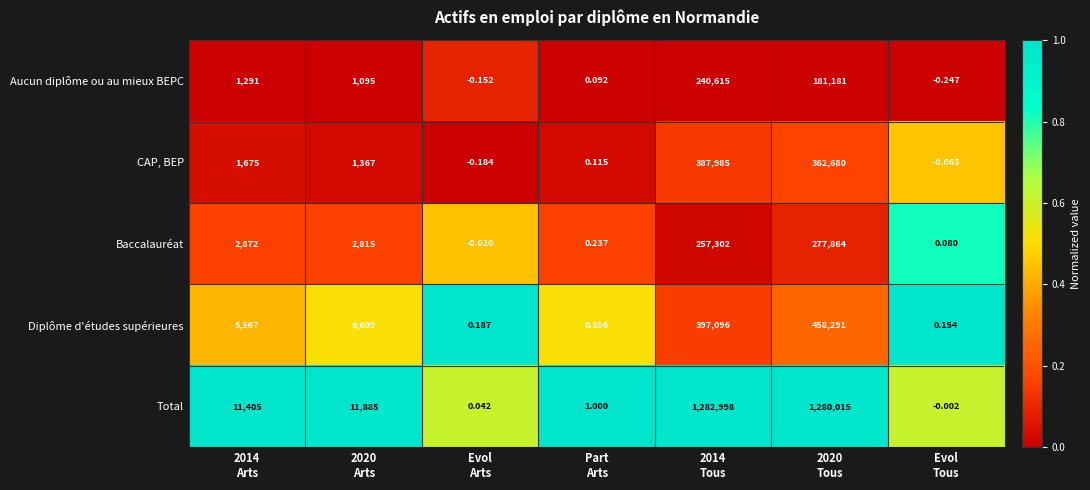

List the series in order of their peak value, highest first.

Total, Diplôme d'études supérieures, CAP, BEP, Baccalauréat, Aucun diplôme ou au mieux BEPC